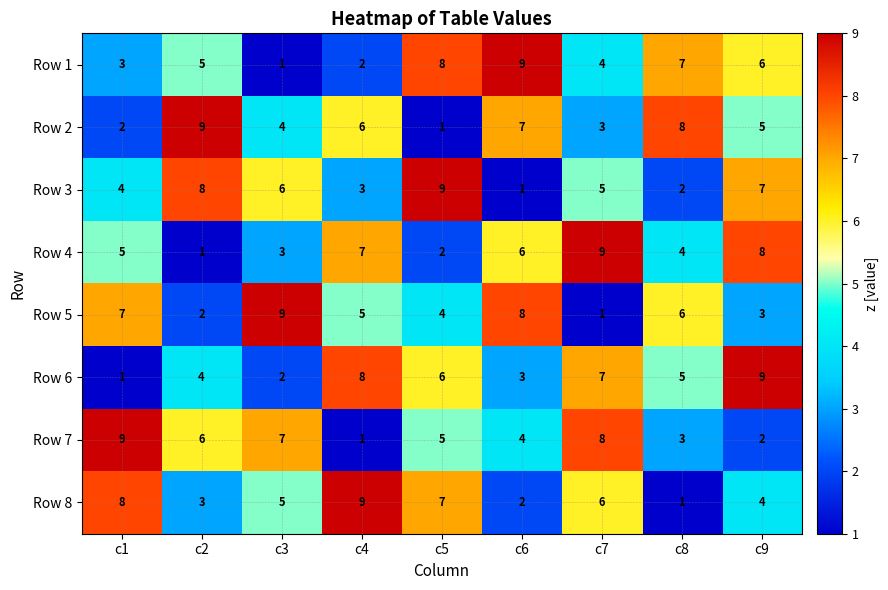

What is the maximum value shown in the chart?

9